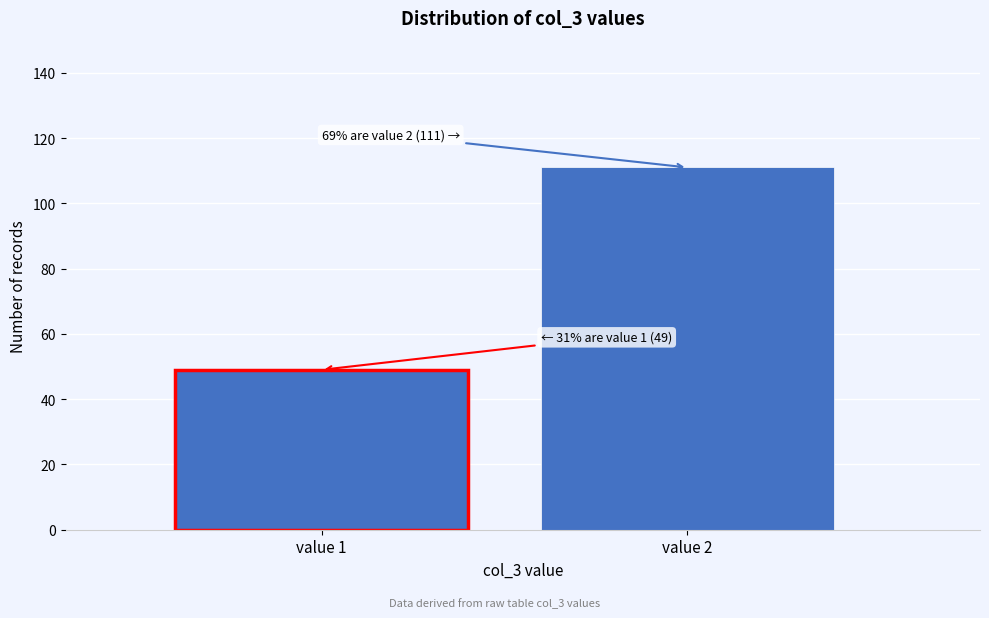

Reading left to right, list all the values displayed in this chart.

49	111